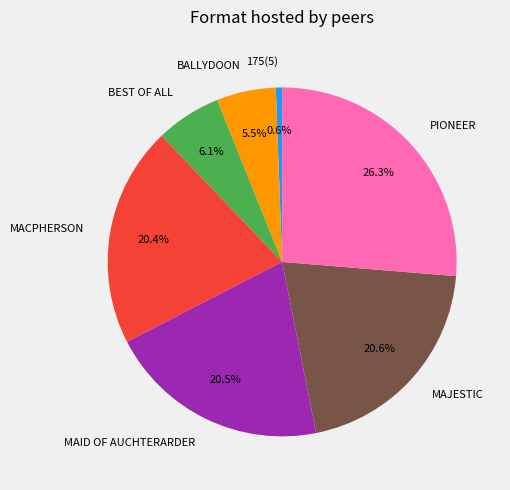

Which category has the biggest portion of the pie?

PIONEER